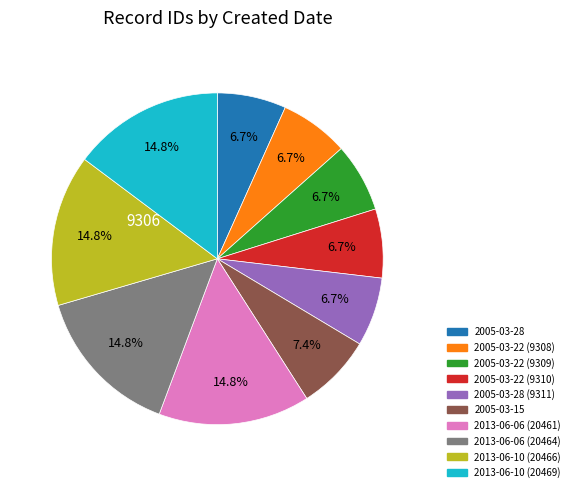

Is there any slice that represents more than half of the pie?

No